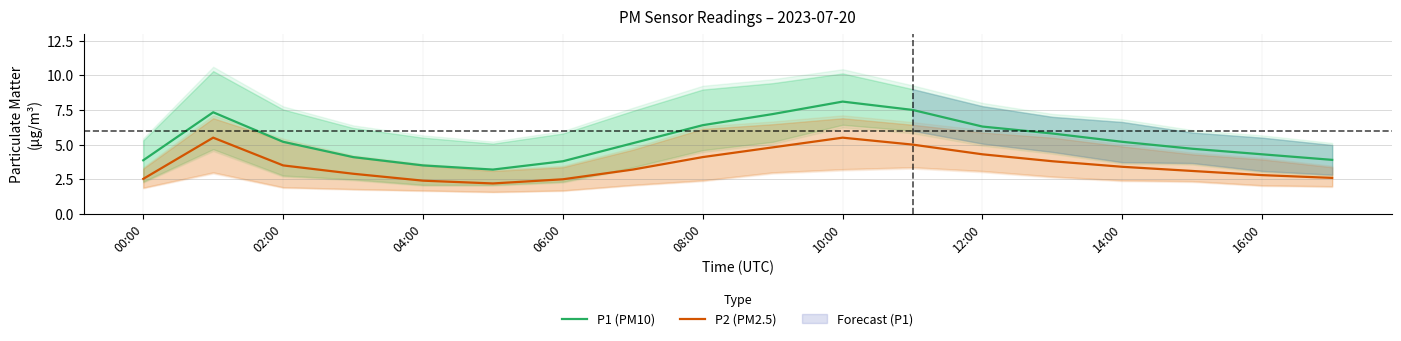

True or false: P1 (PM10) and P2 (PM2.5) cross at least once.

False